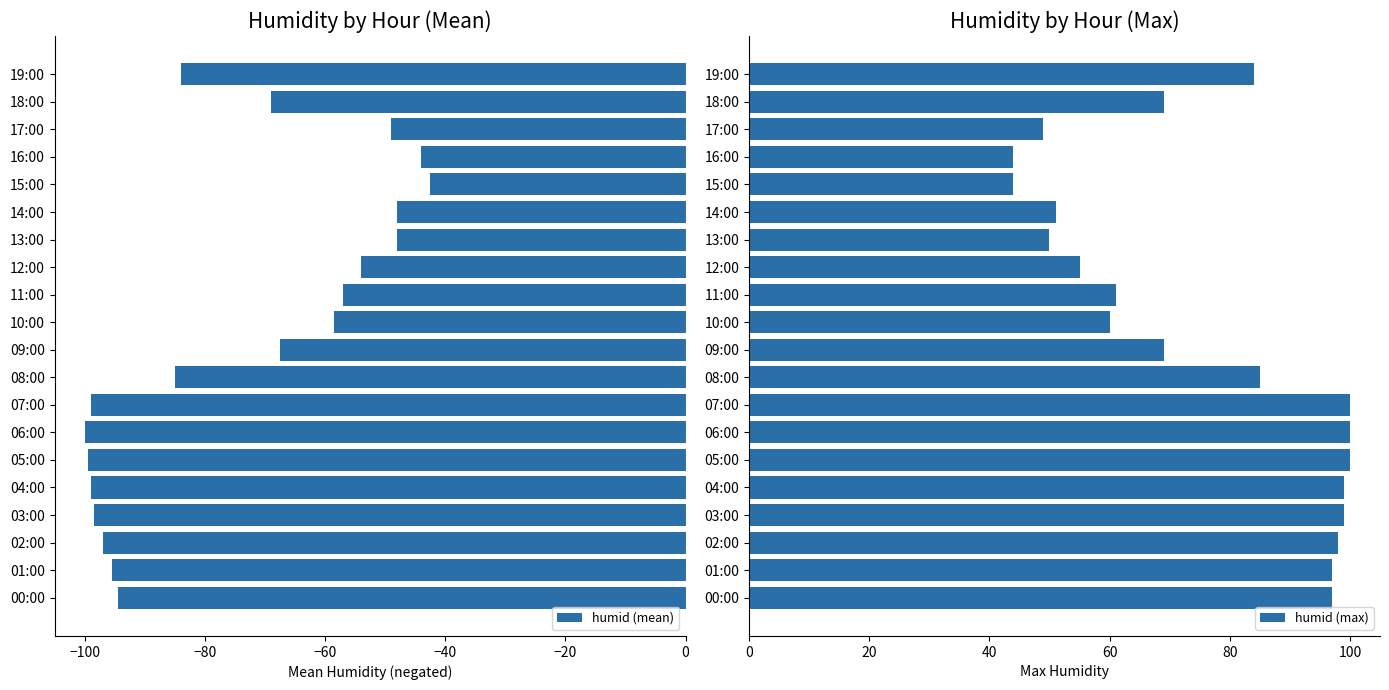

What is the maximum value for humid (mean)?

-42.5